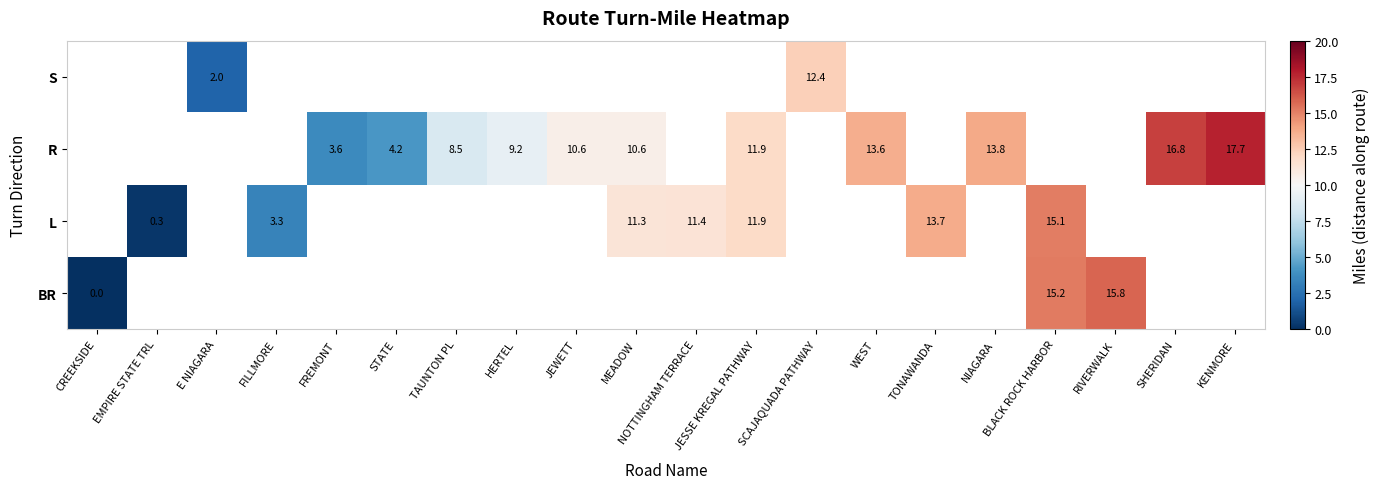

Is it true that R equals 10.6 at MEADOW?

True